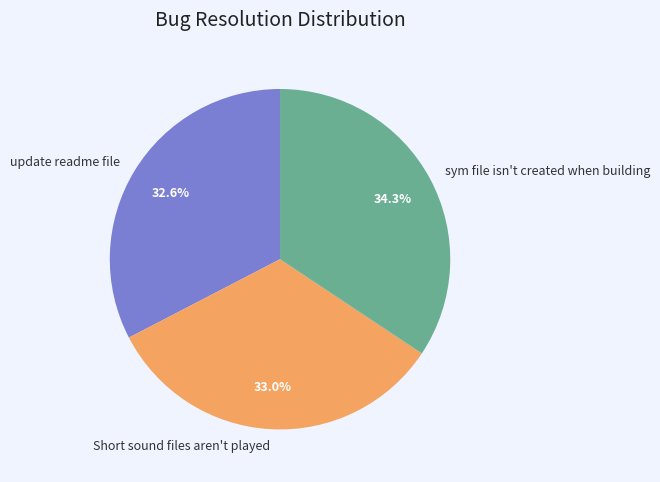

Is there a majority slice in this chart?

No